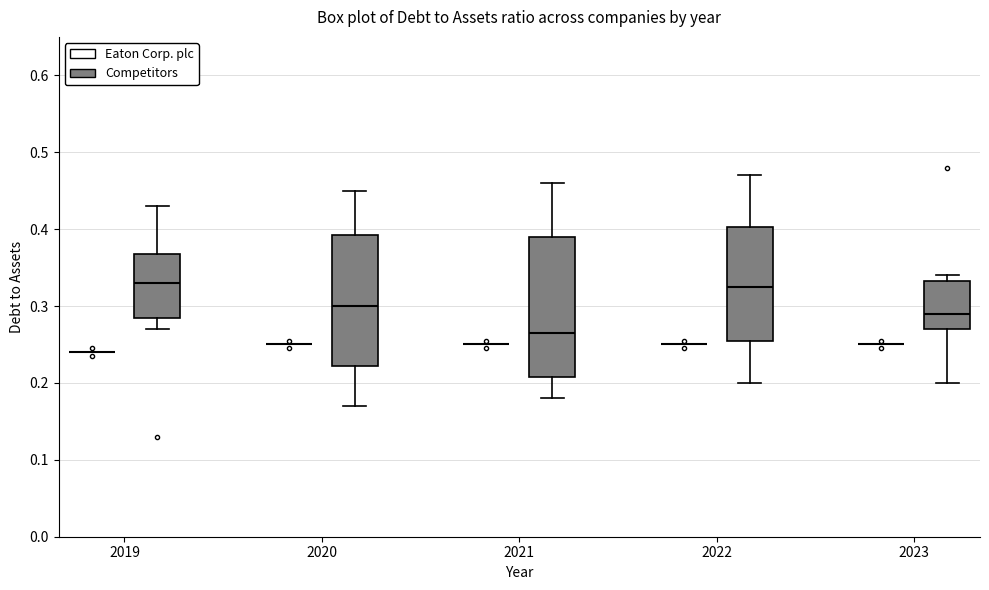

Reading left to right, read every box against the y-axis: the position of its median line, the range the box covers, and the ends of its whiskers. The values are not printed on the chart, so give them approximately, as read against the axis.

2019 (Eaton Corp. plc): box collapsed to a line at 0.24, whiskers 0.24 to 0.24
2019 (Competitors): median 0.33, box 0.29 to 0.37, whiskers 0.27 to 0.43
2020 (Eaton Corp. plc): box collapsed to a line at 0.25, whiskers 0.25 to 0.25
2020 (Competitors): median 0.30, box 0.22 to 0.39, whiskers 0.17 to 0.45
2021 (Eaton Corp. plc): box collapsed to a line at 0.25, whiskers 0.25 to 0.25
2021 (Competitors): median 0.27, box 0.21 to 0.39, whiskers 0.18 to 0.46
2022 (Eaton Corp. plc): box collapsed to a line at 0.25, whiskers 0.25 to 0.25
2022 (Competitors): median 0.33, box 0.26 to 0.40, whiskers 0.20 to 0.47
2023 (Eaton Corp. plc): box collapsed to a line at 0.25, whiskers 0.25 to 0.25
2023 (Competitors): median 0.29, box 0.27 to 0.33, whiskers 0.20 to 0.34